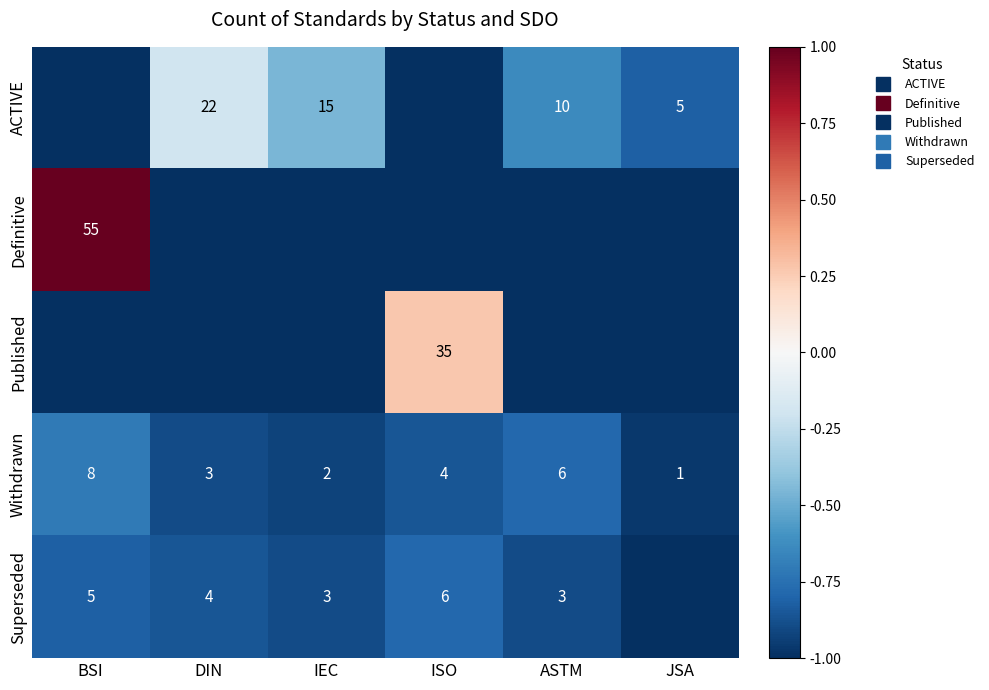

List the series in order of their peak value, lowest first.

Superseded, Withdrawn, ACTIVE, Published, Definitive